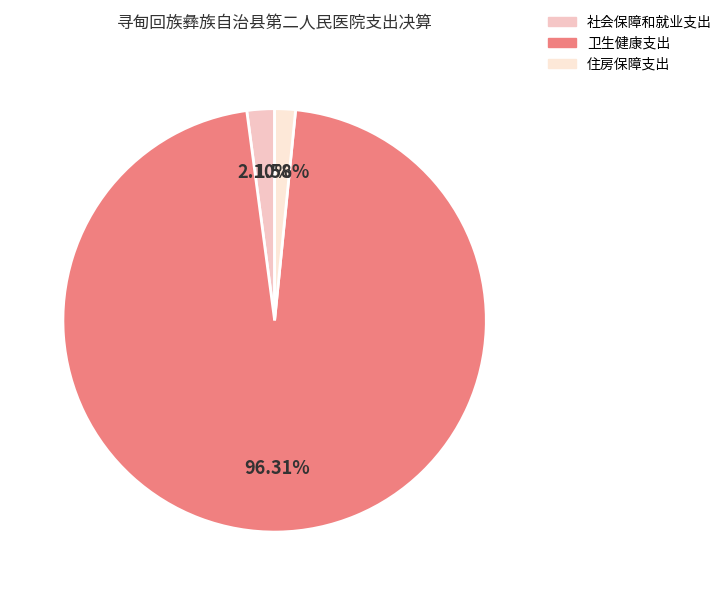

Approximately how many times larger is the value at 住房保障支出 compared to 社会保障和就业支出?

0.8